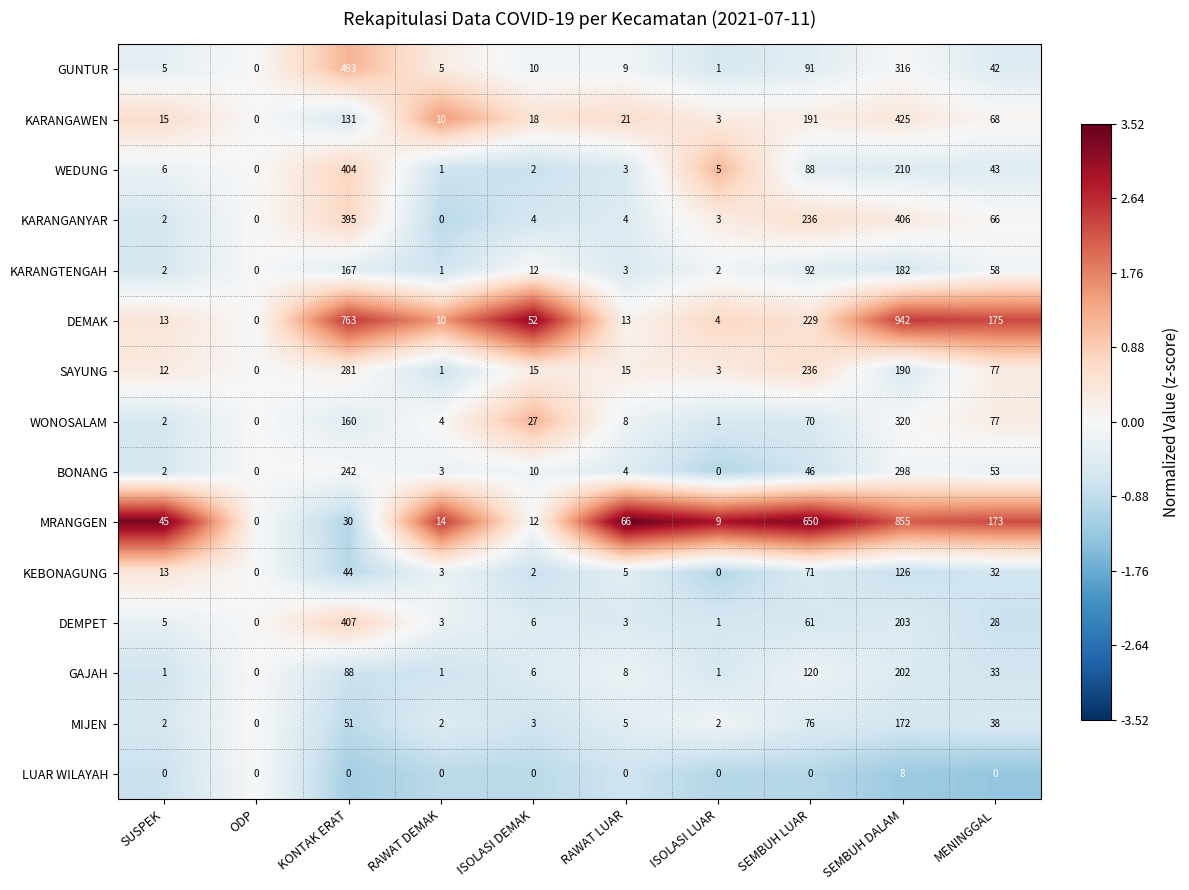

What is the sum of all GAJAH values?

460